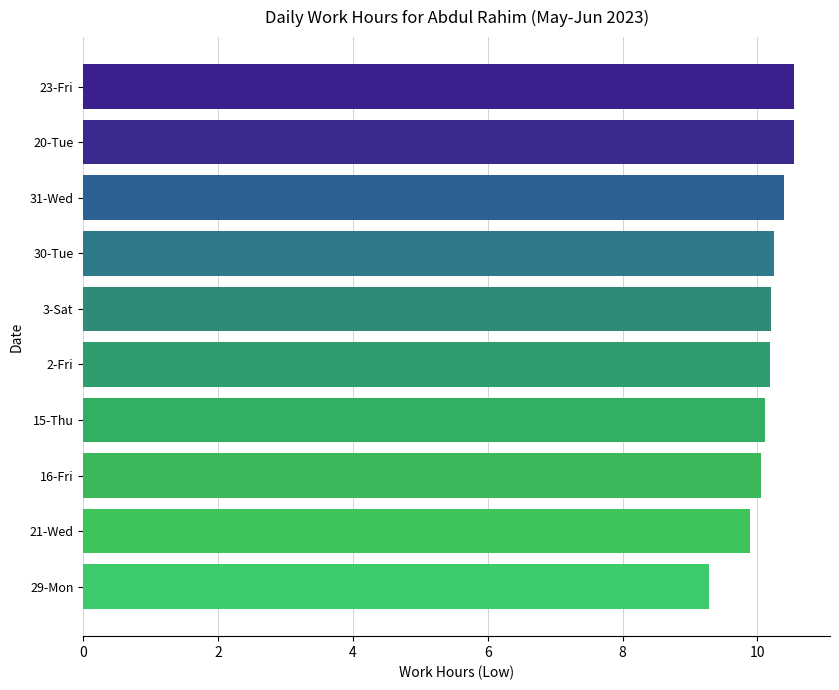

Reading bottom to top, transcribe all the data shown in this chart.

29-Mon=9.3	21-Wed=9.9	16-Fri=10.1	15-Thu=10.1	2-Fri=10.2	3-Sat=10.2	30-Tue=10.2	31-Wed=10.4	20-Tue=10.6	23-Fri=10.6